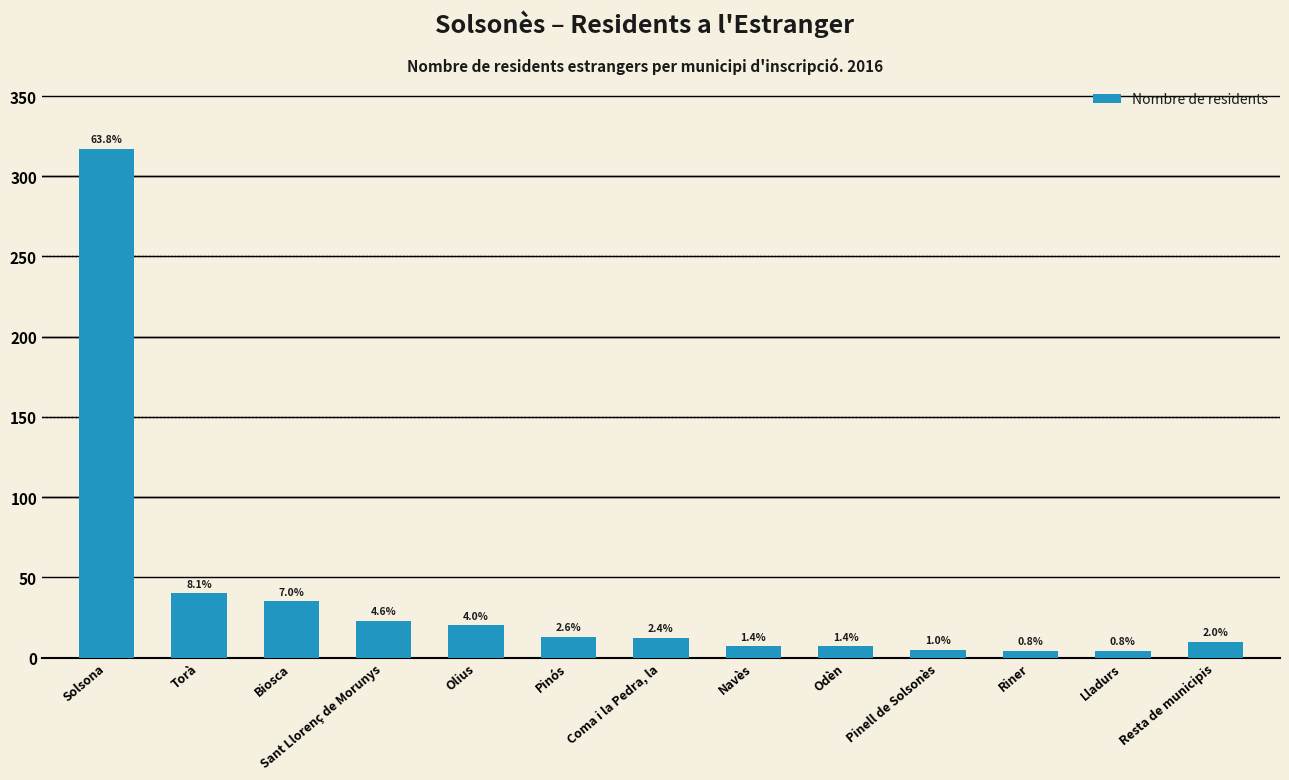

What is the minimum value shown in the chart?

4